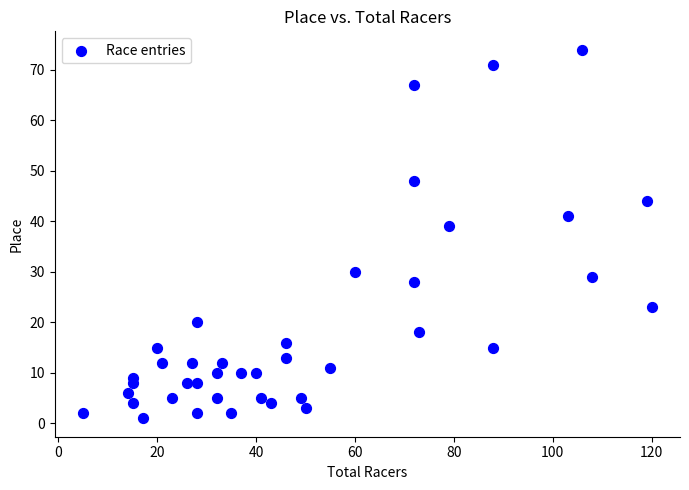

What is the range of Y values (max minus min)?

73